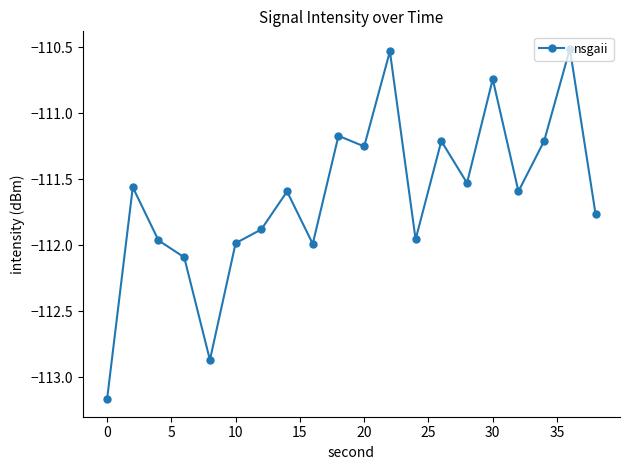

Is this an area chart (filled region under the line)?

No